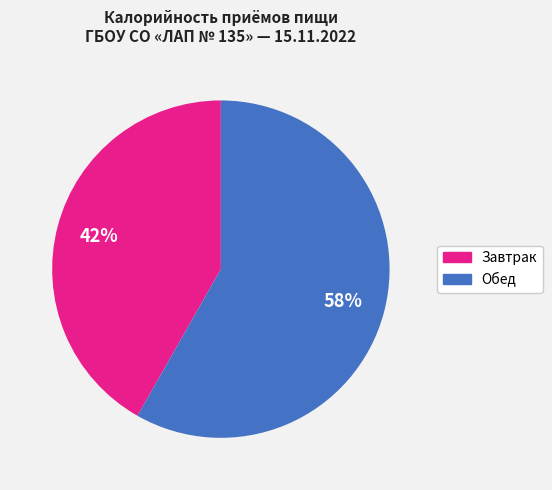

Count the number of slices in the pie.

2